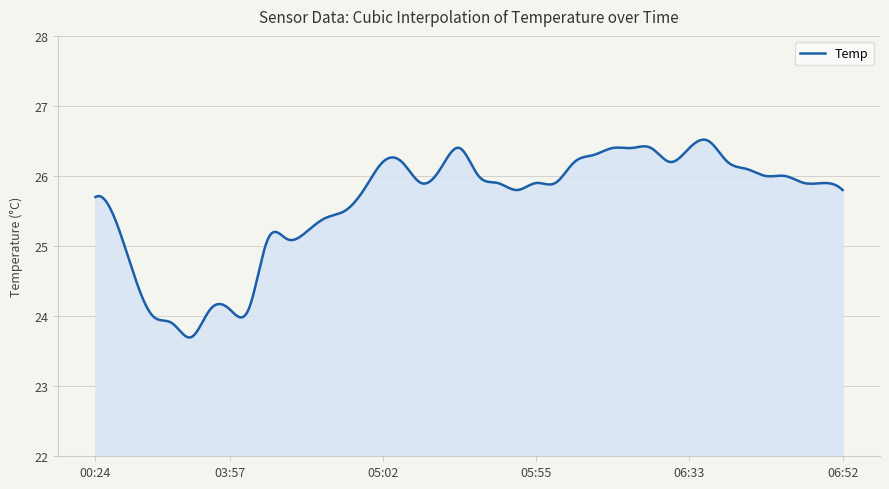

Does the chart have visible grid lines?

Yes